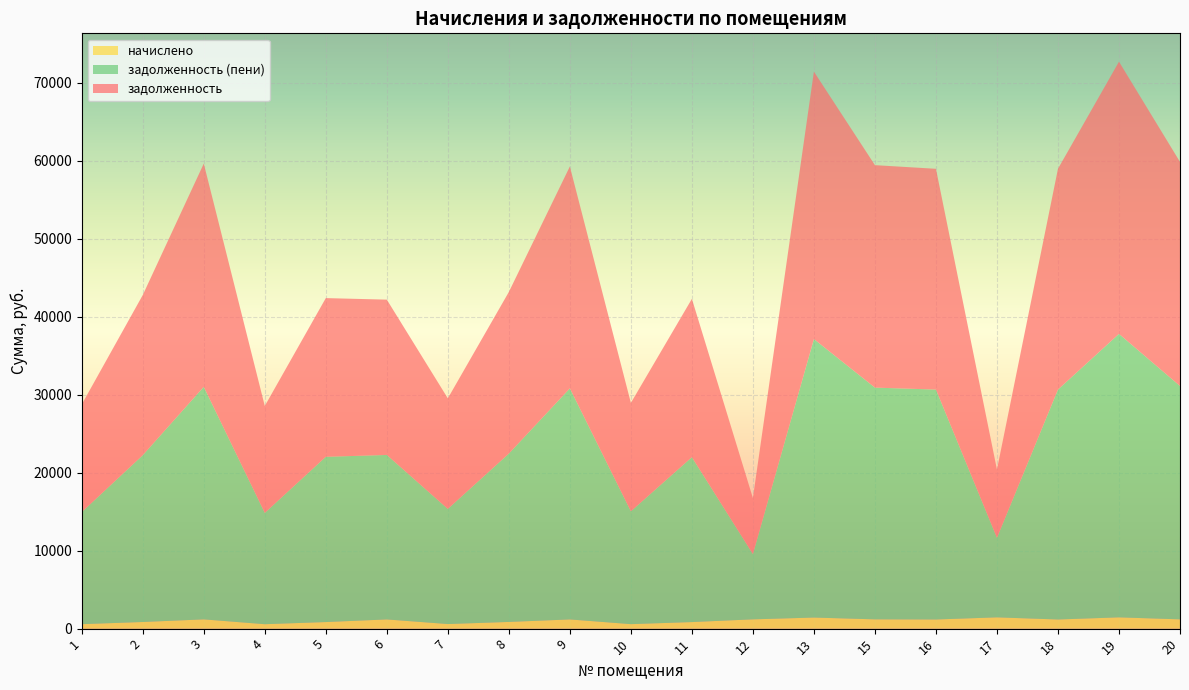

In задолженность, how many points are lower than both neighbors (excluding endpoints)?

5